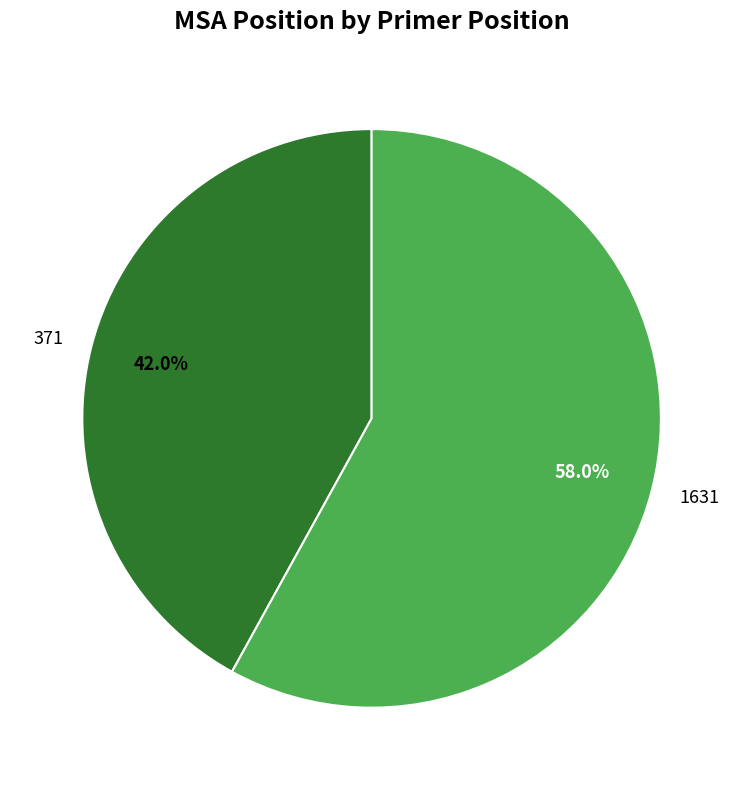

How much of the chart is everything except 1631?

42.0%